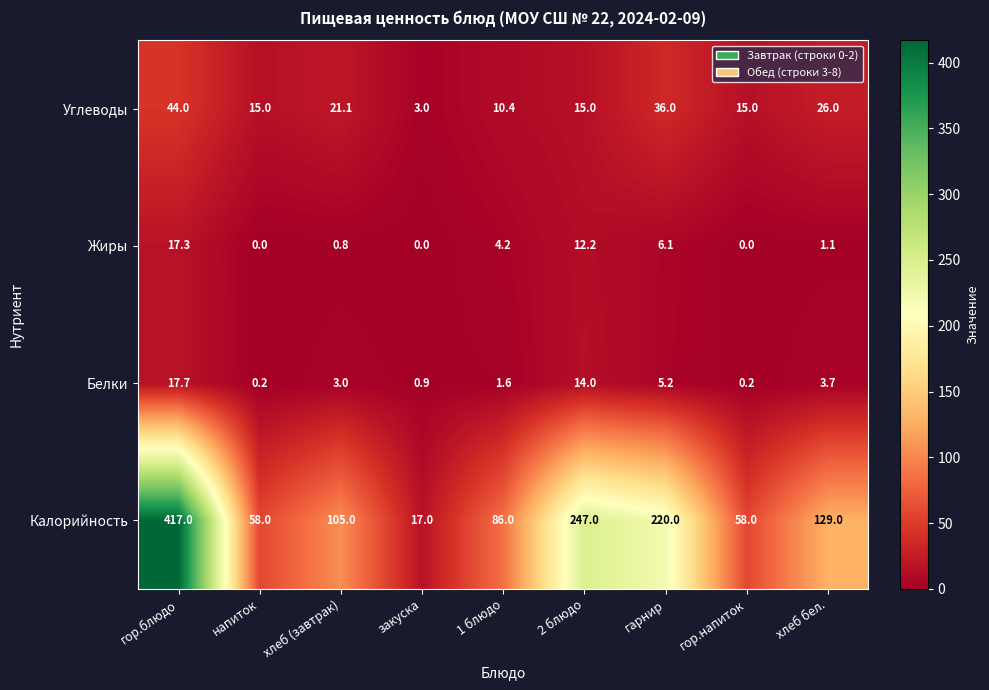

How many categories are shown in the chart?

9